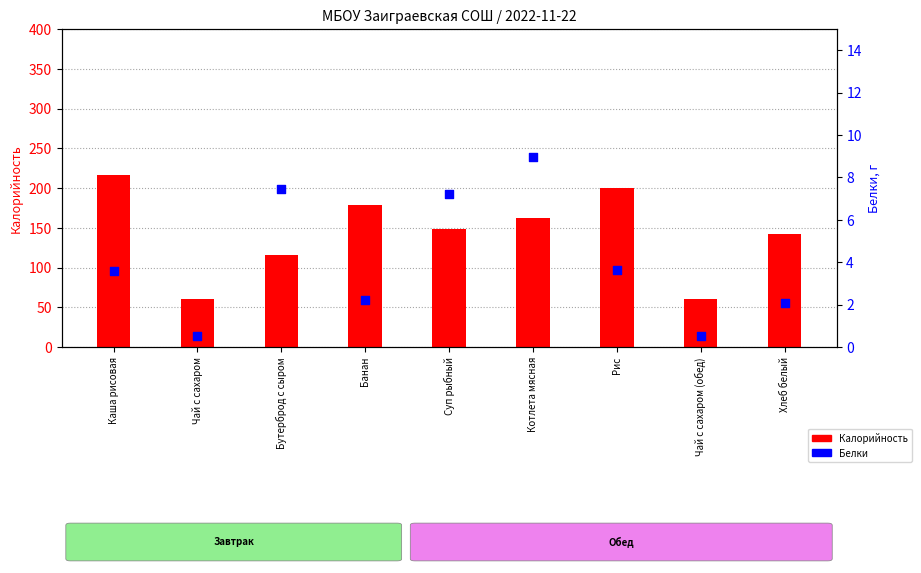

Is the value of Калорийность at Чай с сахаром (обед) greater than the value of Белки at Каша рисовая?

Yes